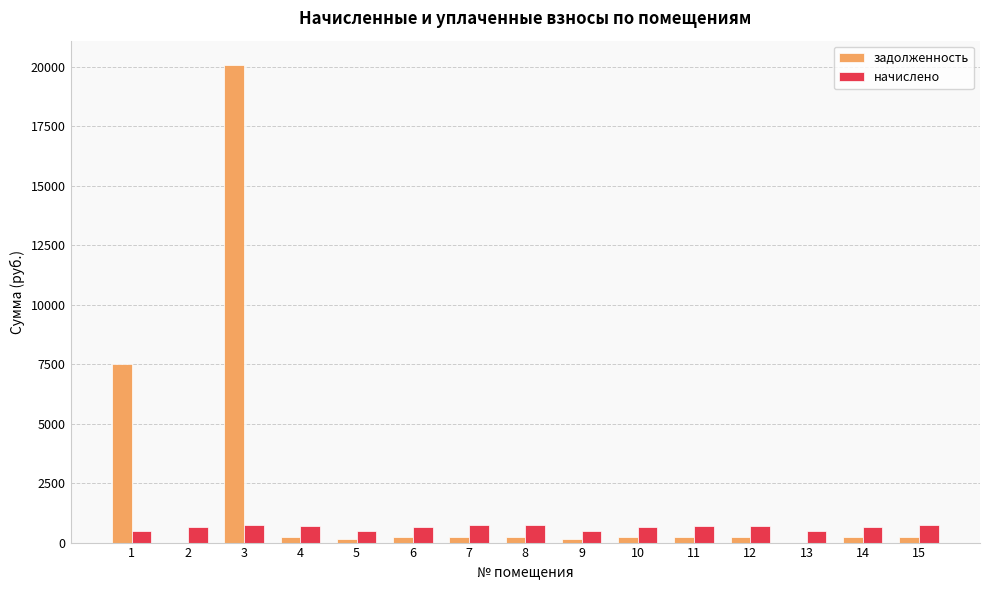

Is it true that задолженность equals 7508.3 at 1?

True